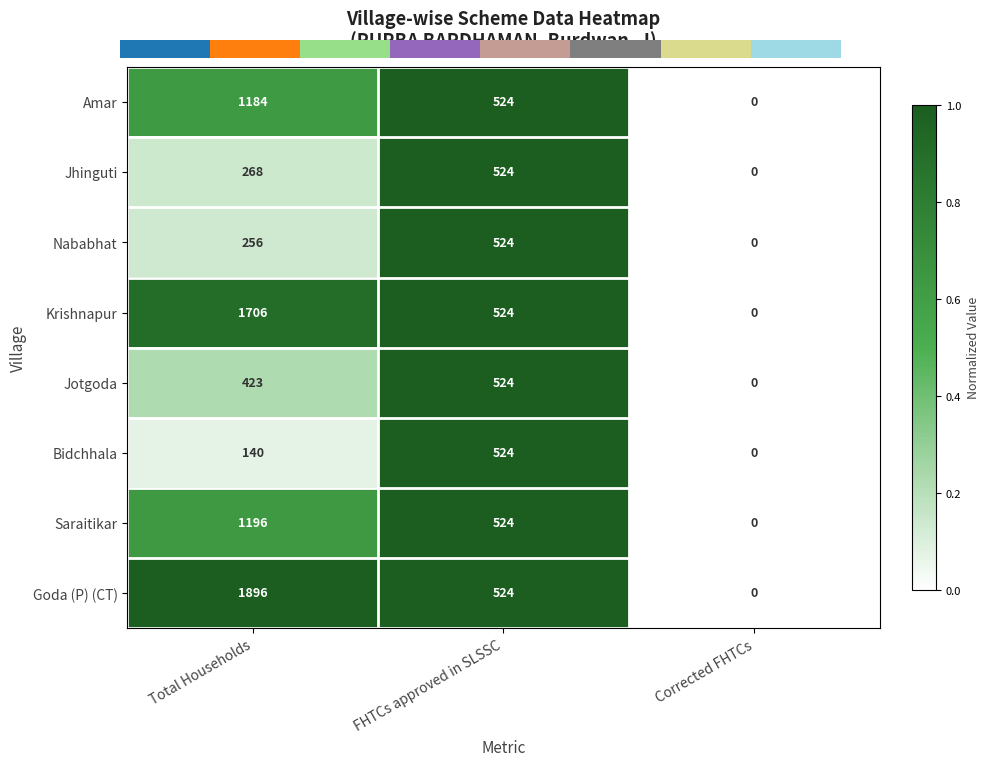

Is it true that Nababhat equals 0.2 at Total Households?

False